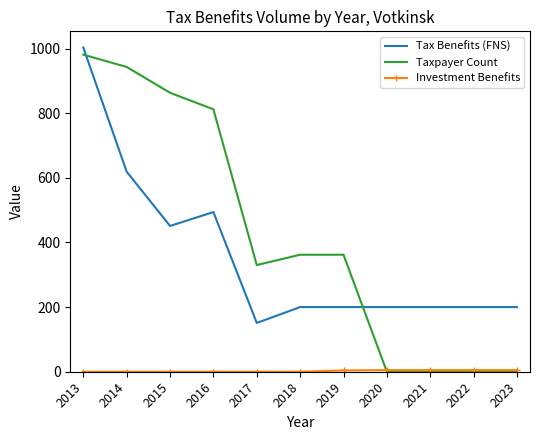

The Taxpayer Count series shows 362 at 2018. True or false?

True